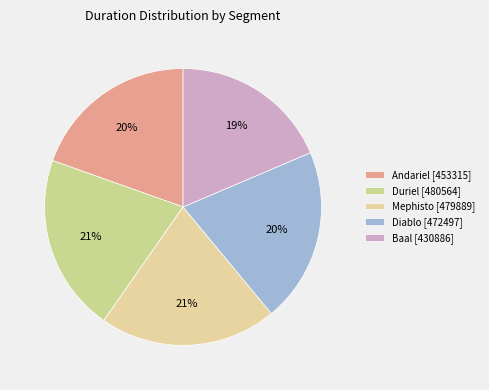

Count the number of slices in the pie.

5